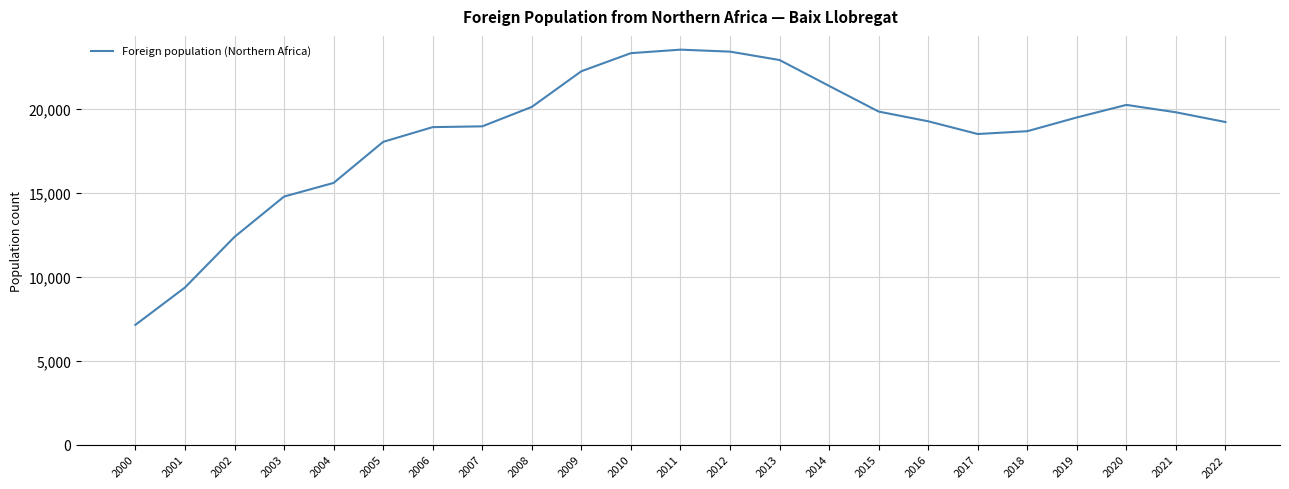

The chart shows a value of 20239 at 2020. True or false?

True